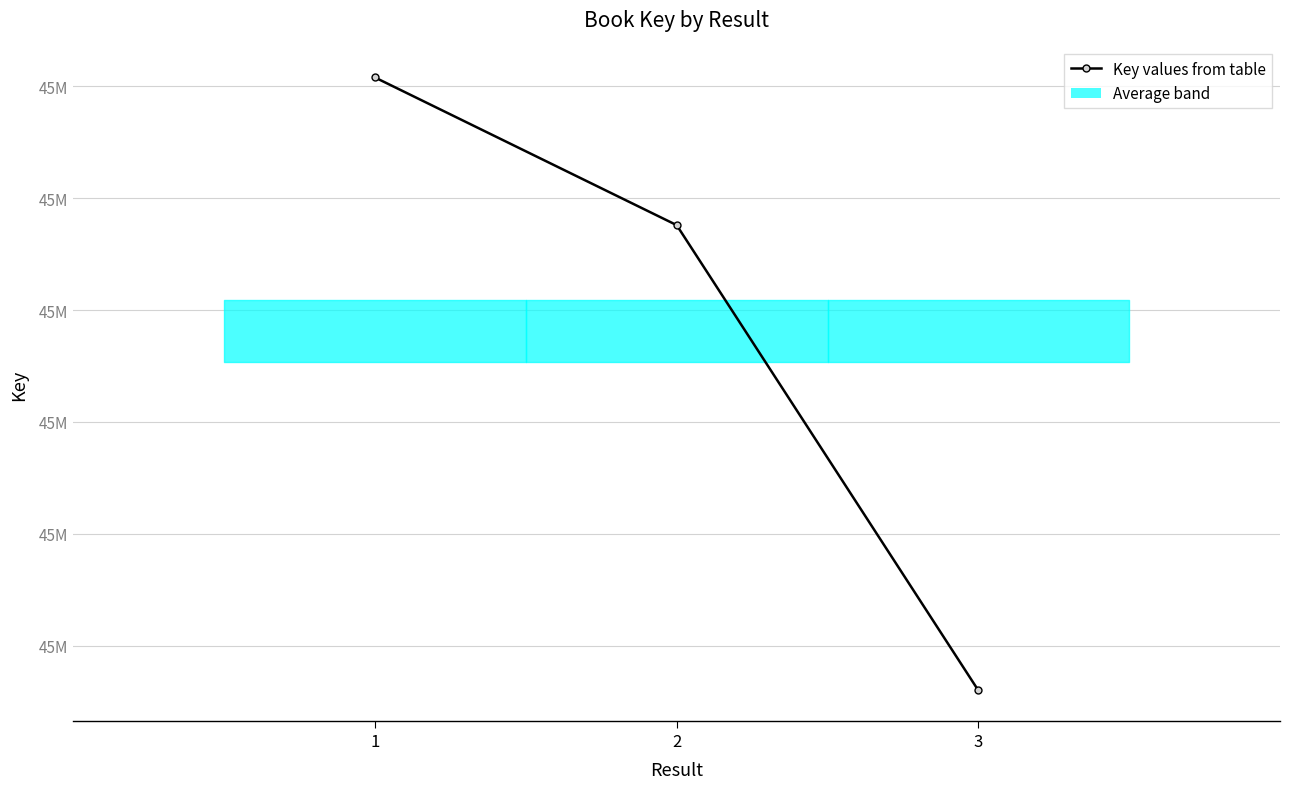

What value does the data have at 1?

45449308